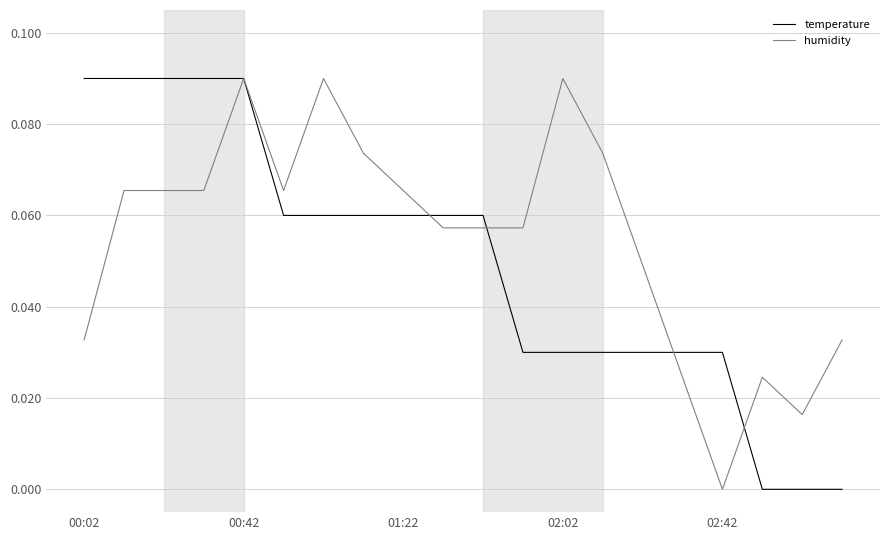

List the series in order of their overall mean, highest first.

humidity, temperature